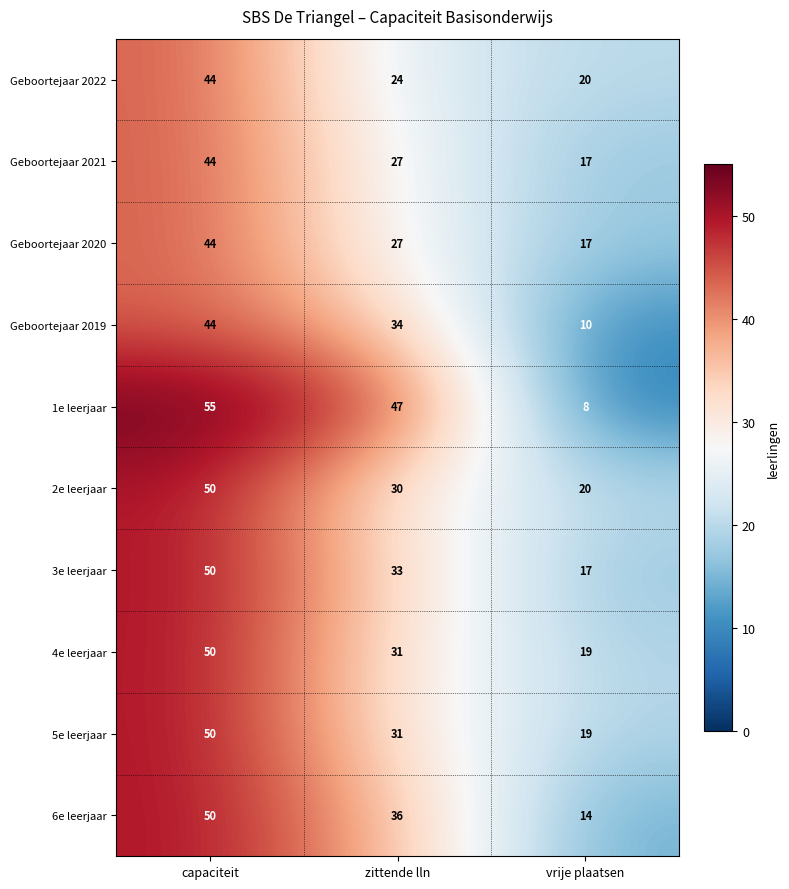

At which category is the sum across all series the highest?

capaciteit